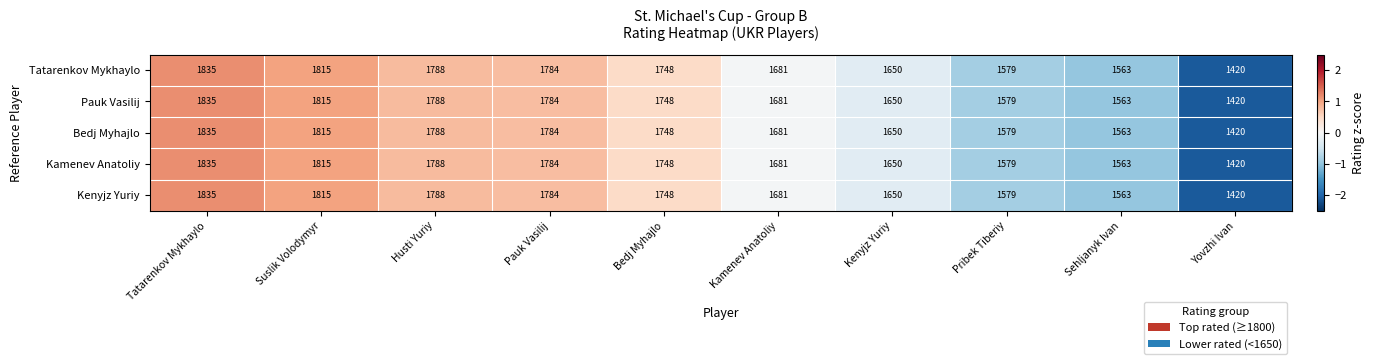

How many data points in Tatarenkov Mykhaylo are less than 1748?

5